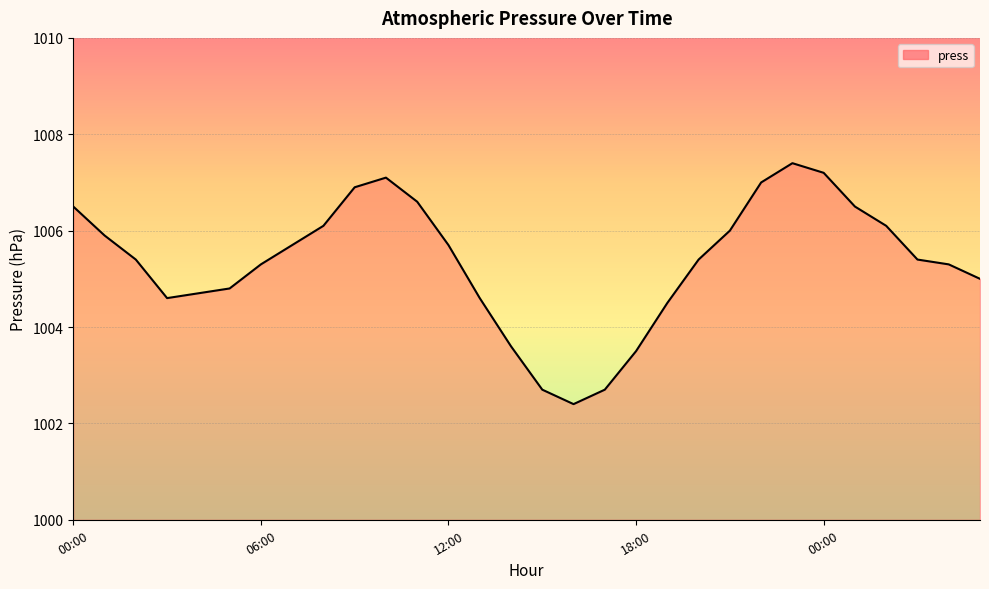

What is the smallest value displayed?

1002.4